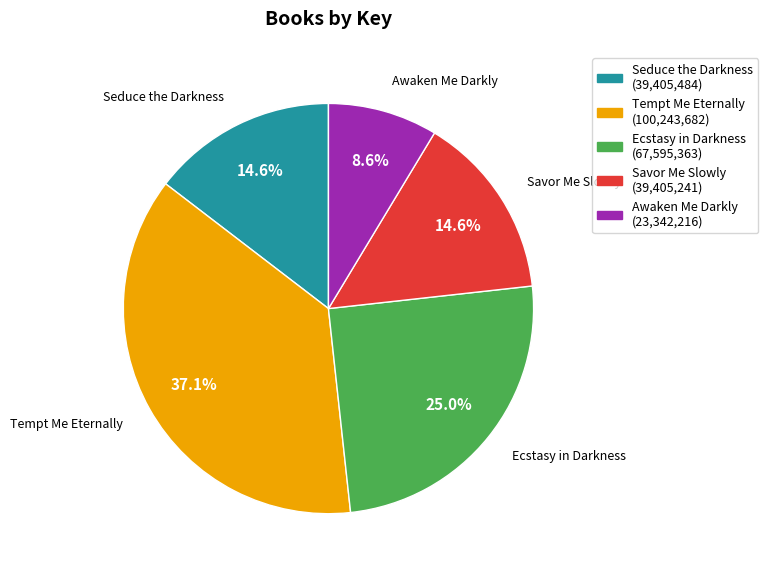

What is the ratio of the value at Savor Me Slowly to the value at Tempt Me Eternally?

0.4